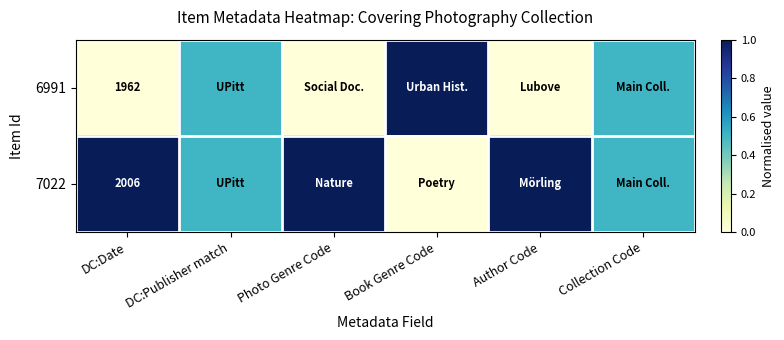

The 6991 series shows 1962.0 at DC:Date. True or false?

True